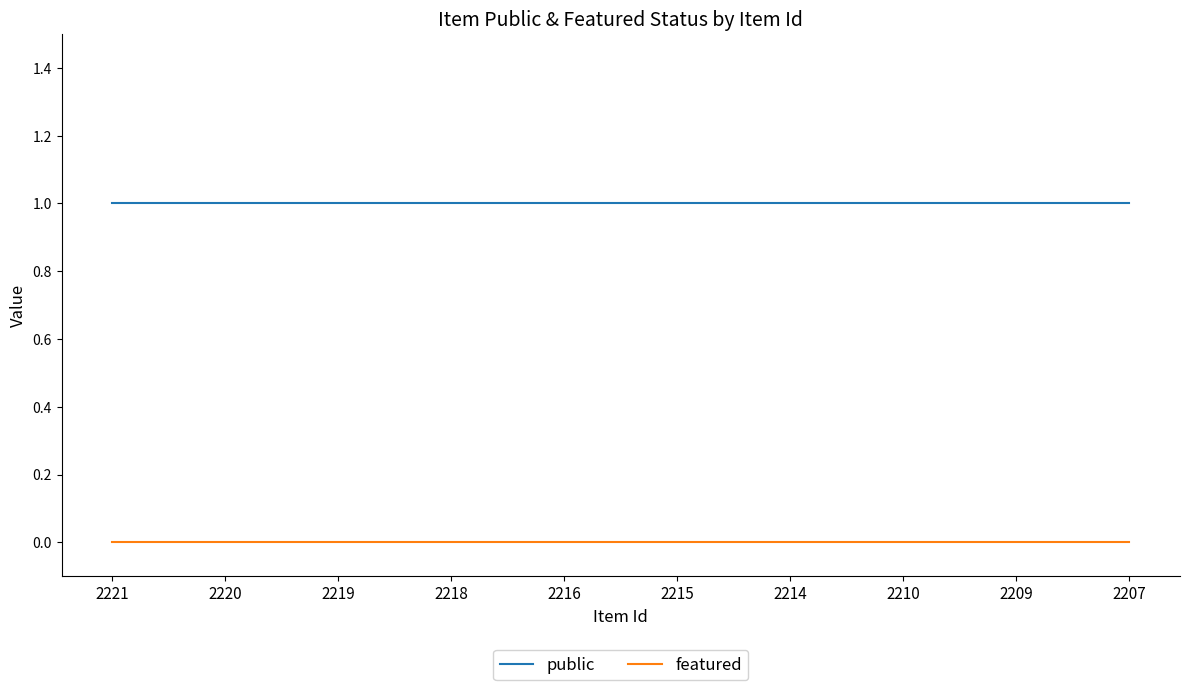

What is the spread (max minus min) of values at 2209?

1